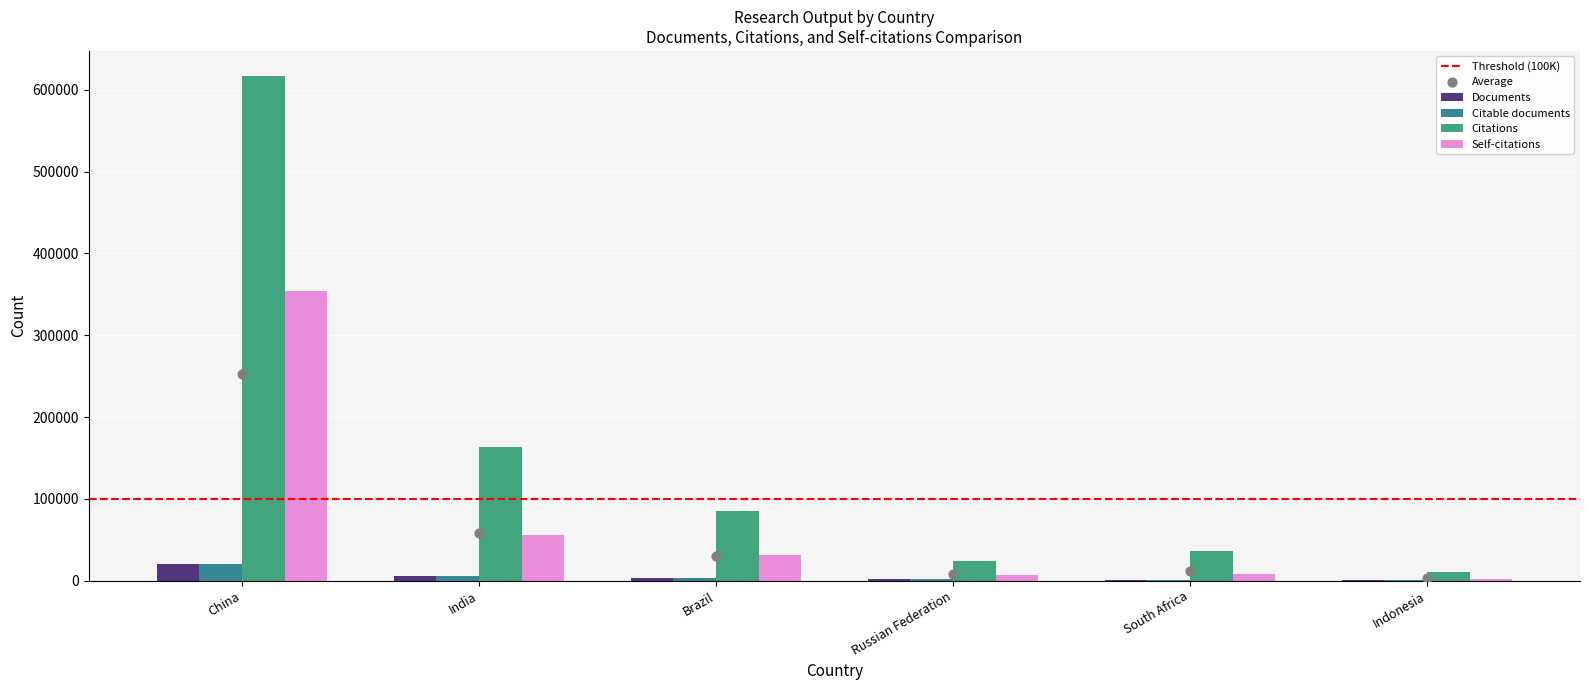

Which series contains the highest Y value?

Citations